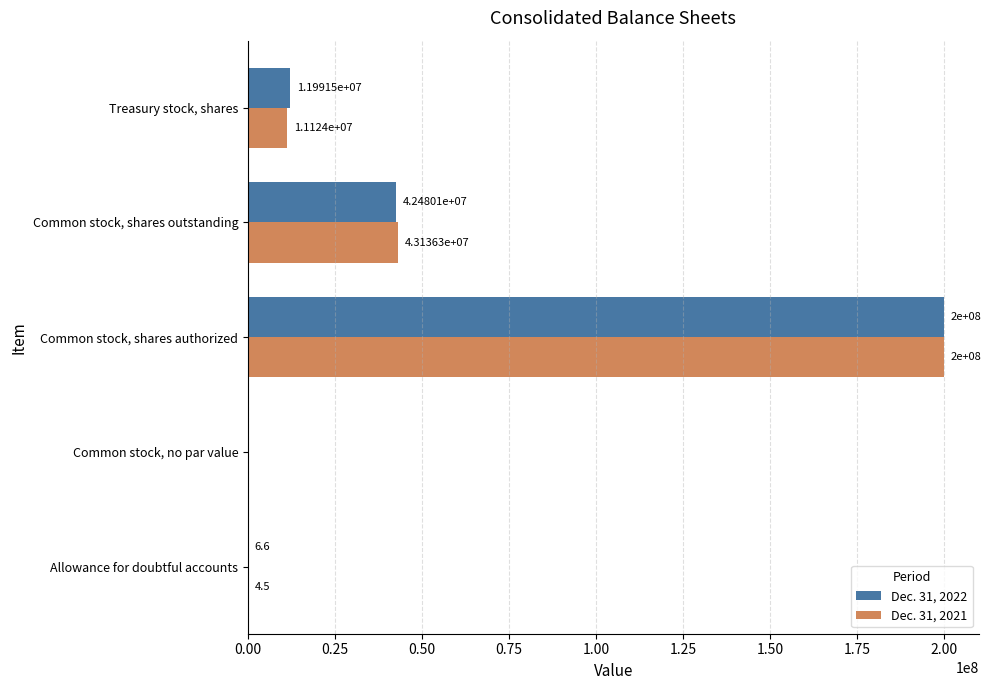

What is the sum of the Dec. 31, 2022 values at Common stock, no par value and Treasury stock, shares?

11991517.0